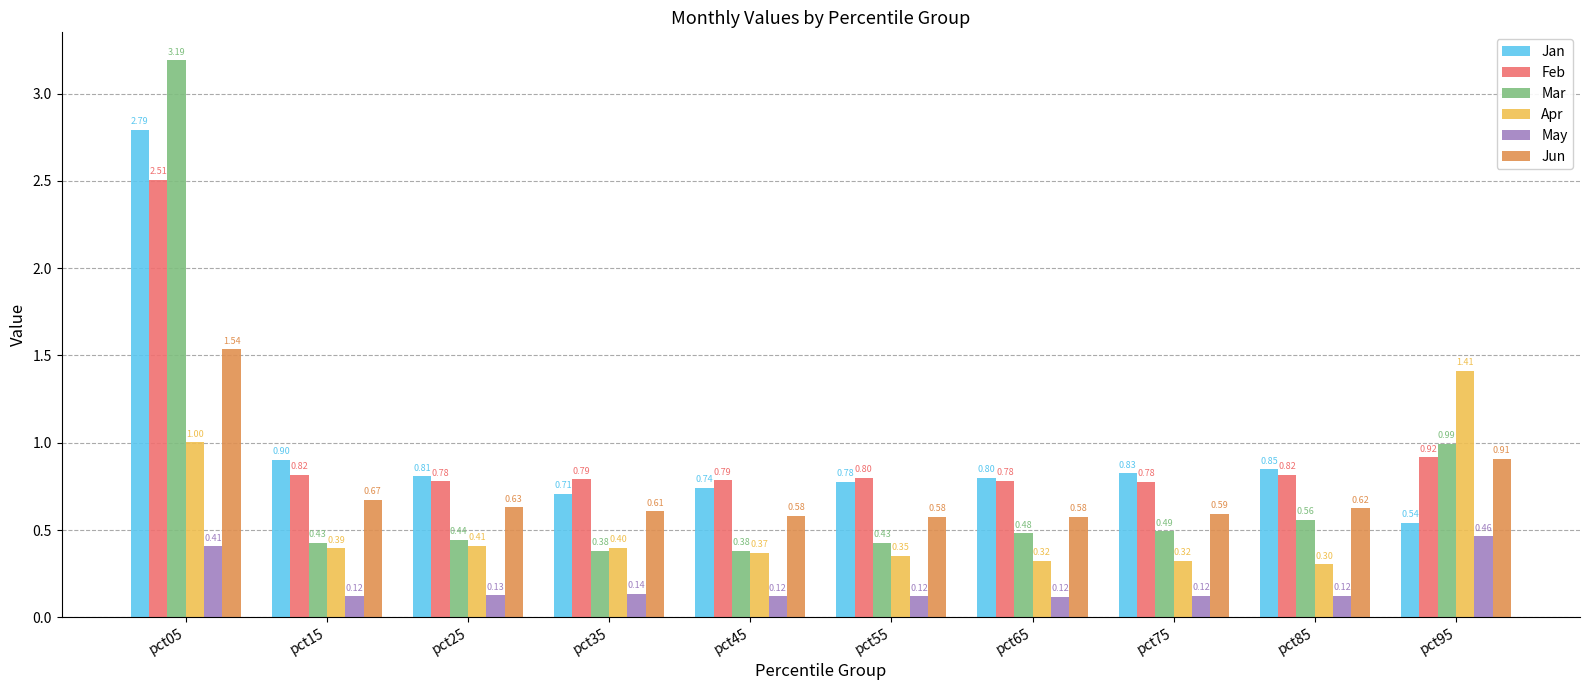

What is the maximum value shown in the chart?

3.2